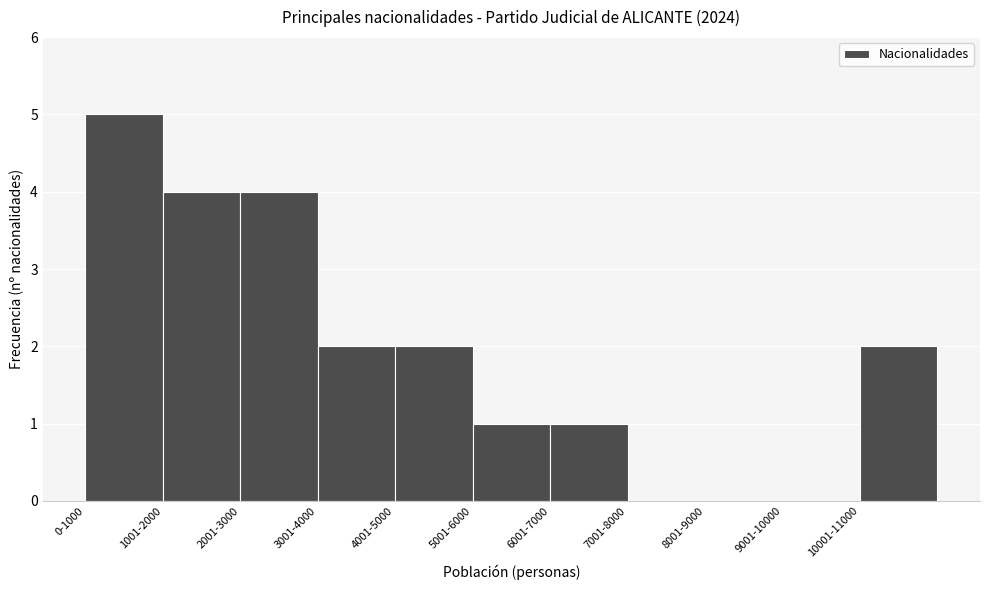

Reading left to right, extract all data points from this chart.

0-1000=5	1001-2000=4	2001-3000=4	3001-4000=2	4001-5000=2	5001-6000=1	6001-7000=1	7001-8000=0	8001-9000=0	9001-10000=0	10001-11000=2